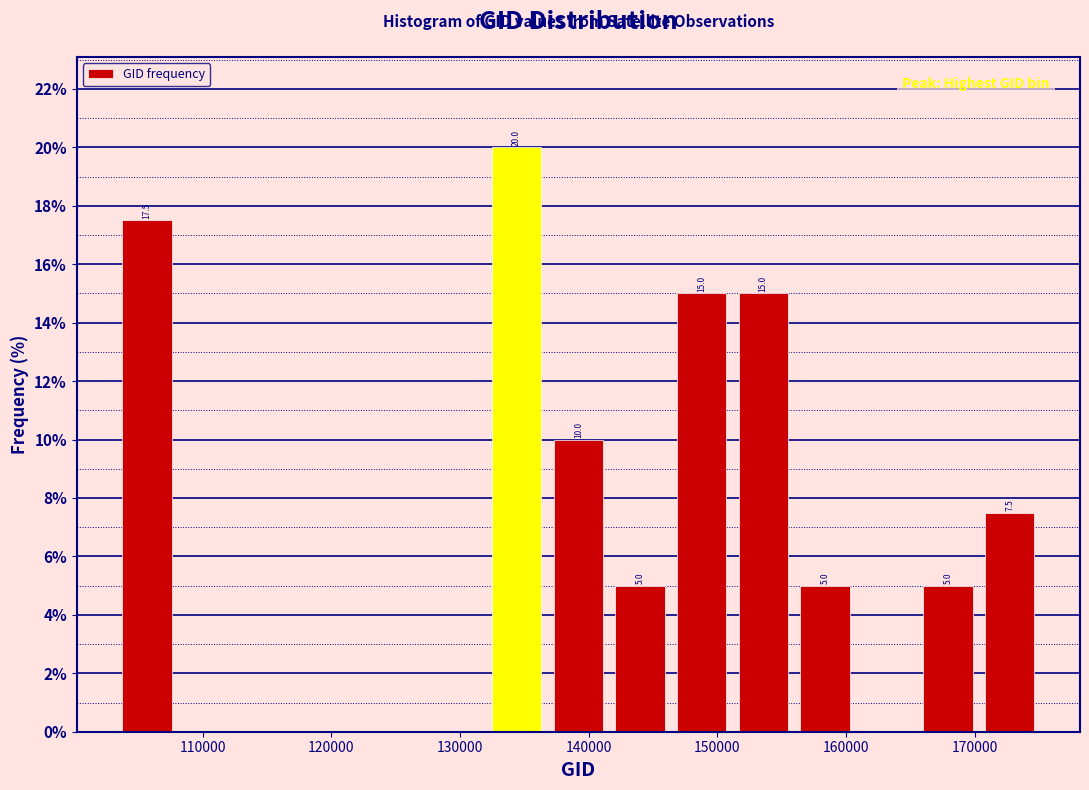

Which range on the x-axis has the tallest bar?

132000 to 137000